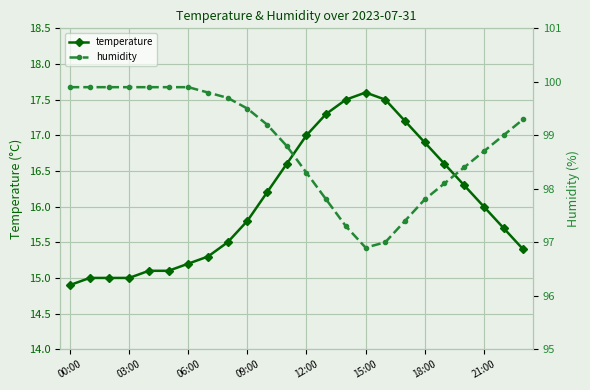

What is the smallest value displayed?

14.9